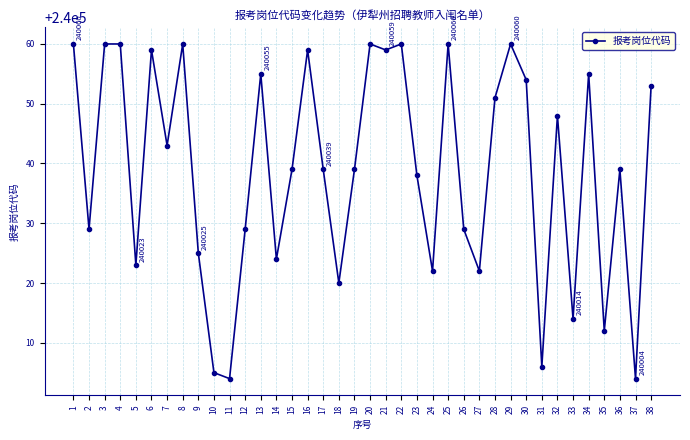

True or false: the data shows 240020 at 18.

True